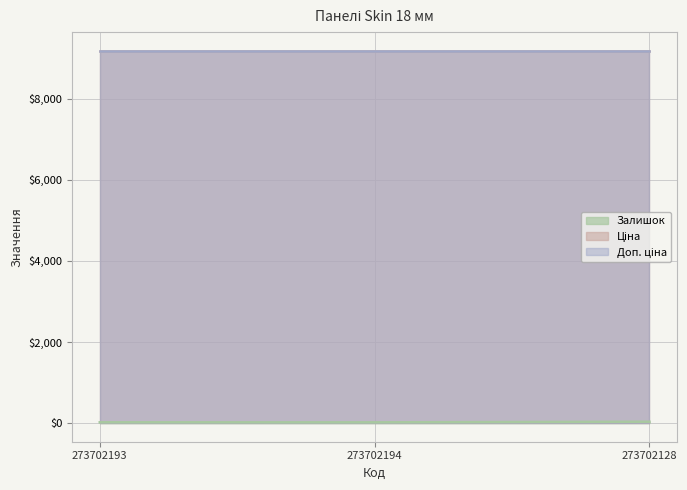

Rank the series at 273702128 from highest to lowest value.

Ціна, Доп. ціна, Залишок